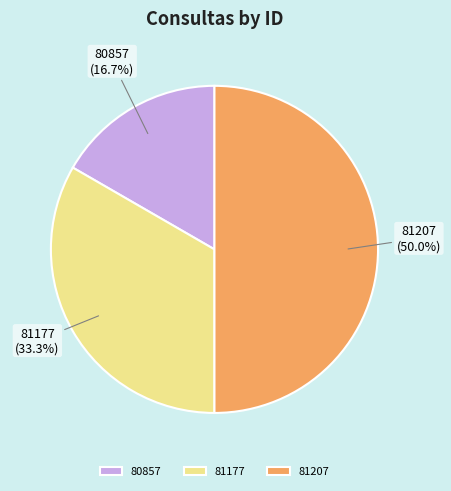

To the nearest percent, what is the difference between the 81177 and 80857 slice percentages?

17%